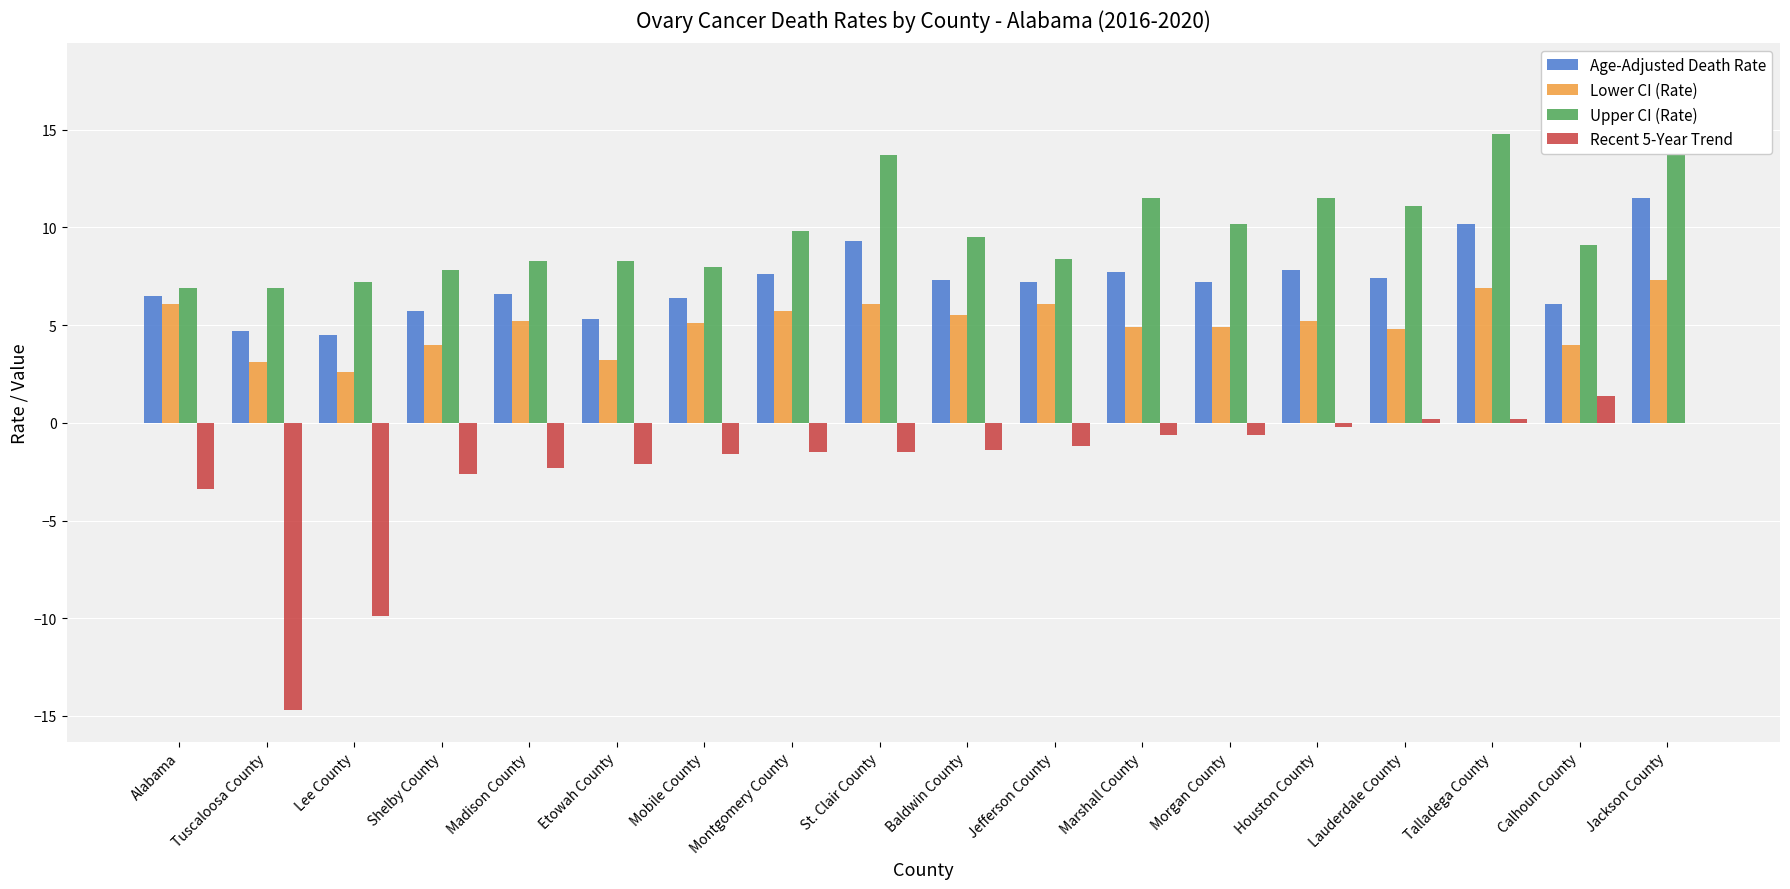

Which category has the highest value in the Age-Adjusted Death Rate series?

Jackson County